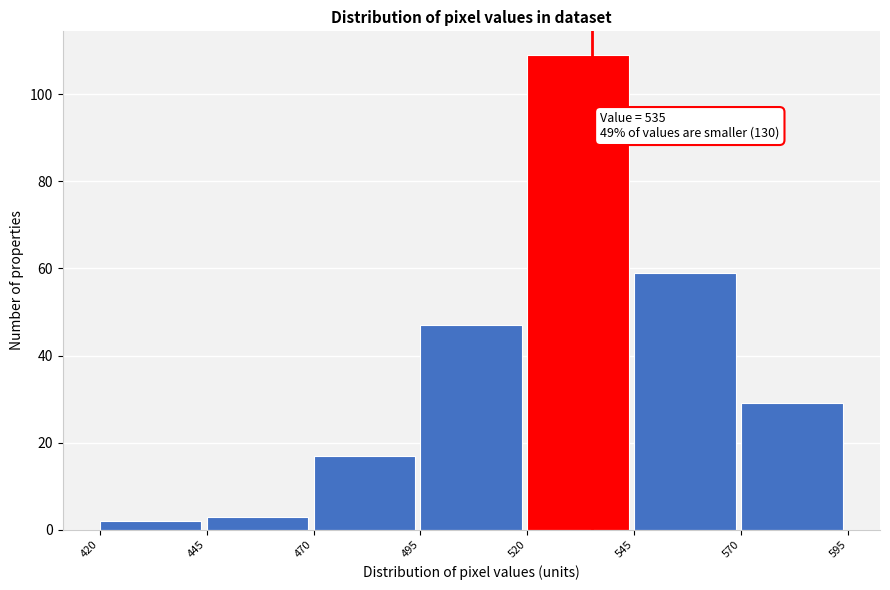

Over which range of the x-axis is the bar tallest?

520 to 545